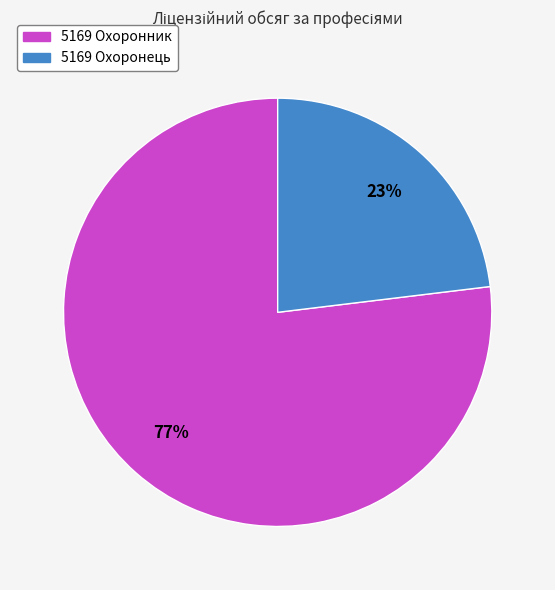

Which category has the biggest portion of the pie?

5169 Охоронник